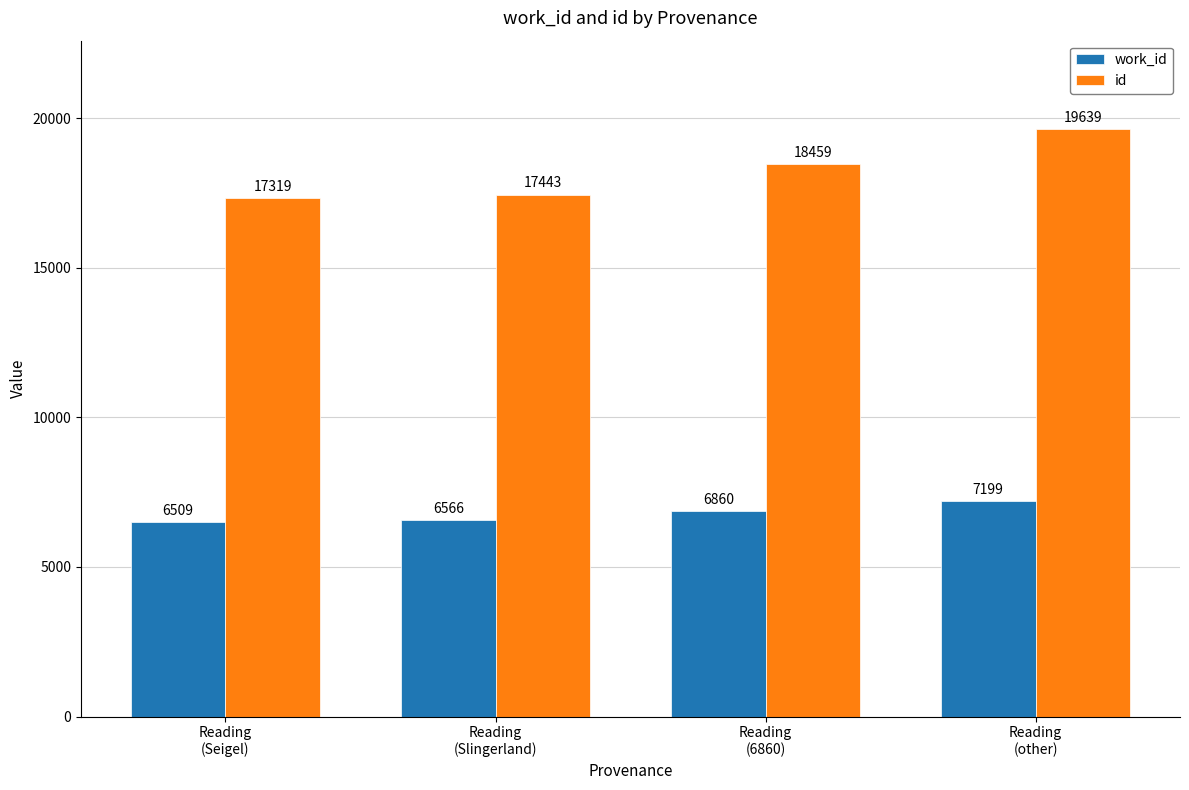

What is the value of the work_id bar at the 4th from the left?

7199